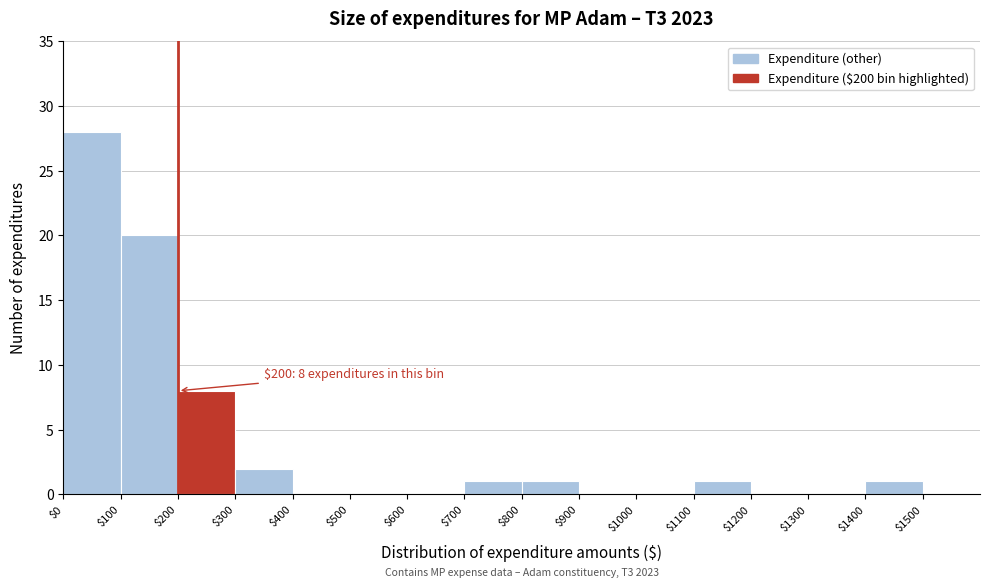

Which range on the x-axis has the tallest bar?

0 to 100